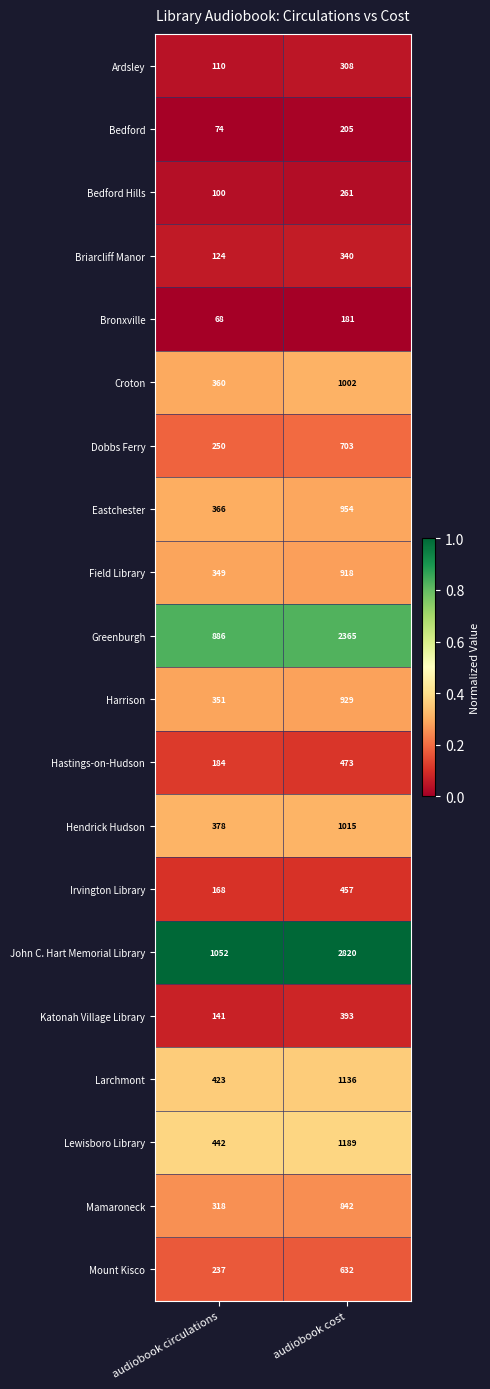

Rank the series at audiobook circulations from highest to lowest value.

John C. Hart Memorial Library, Greenburgh, Lewisboro Library, Larchmont, Hendrick Hudson, Eastchester, Croton, Harrison, Field Library, Mamaroneck, Dobbs Ferry, Mount Kisco, Hastings-on-Hudson, Irvington Library, Katonah Village Library, Briarcliff Manor, Ardsley, Bedford Hills, Bedford, Bronxville